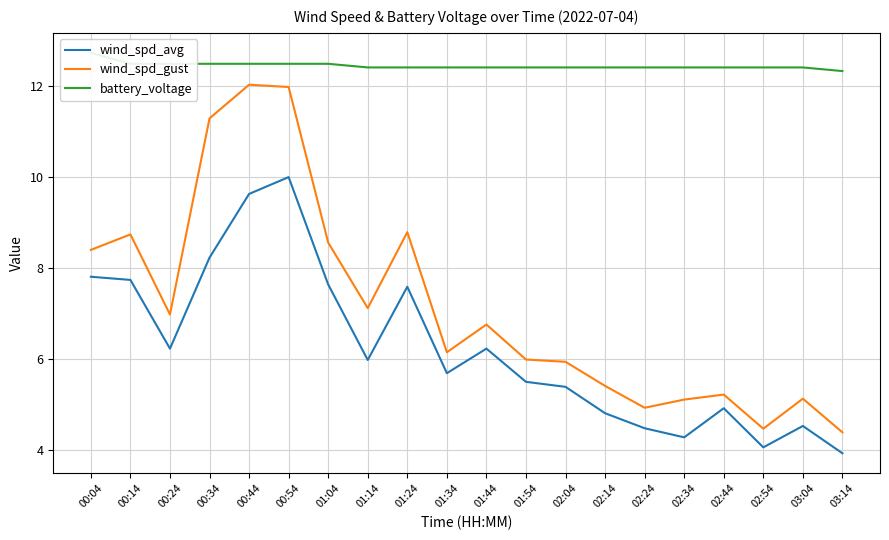

At which category is the sum across all series the highest?

00:54